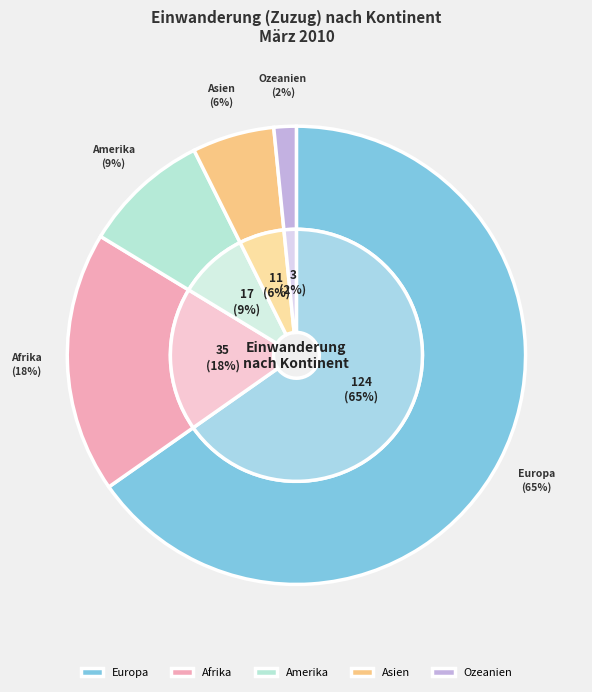

Which slice is the smallest?

Ozeanien